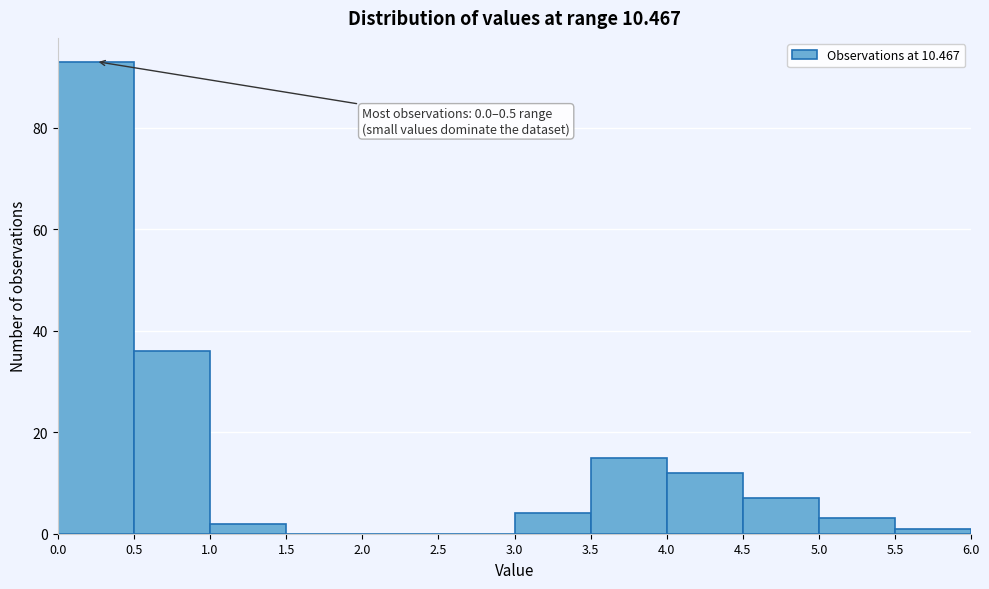

Which range on the x-axis has the tallest bar?

0.0 to 0.5